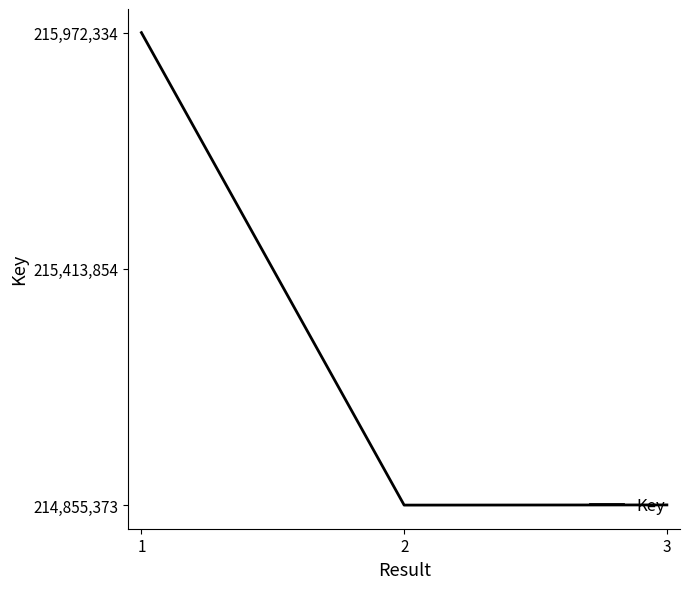

At which label does the data first exceed 214855796?

1